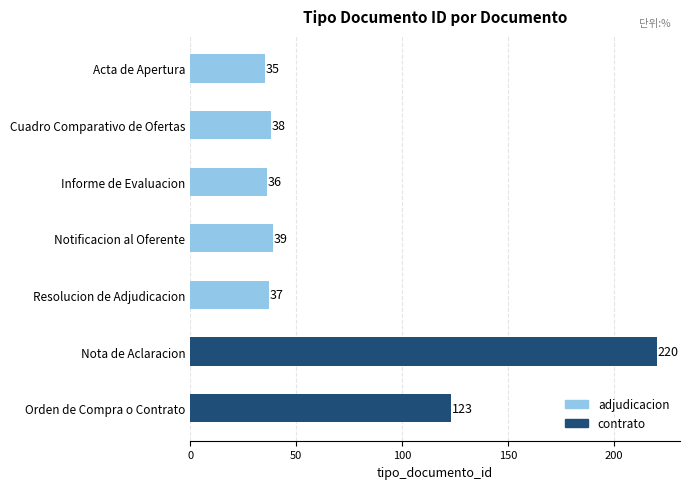

What is the ratio of the value at Notificacion al Oferente to the value at Acta de Apertura?

1.1